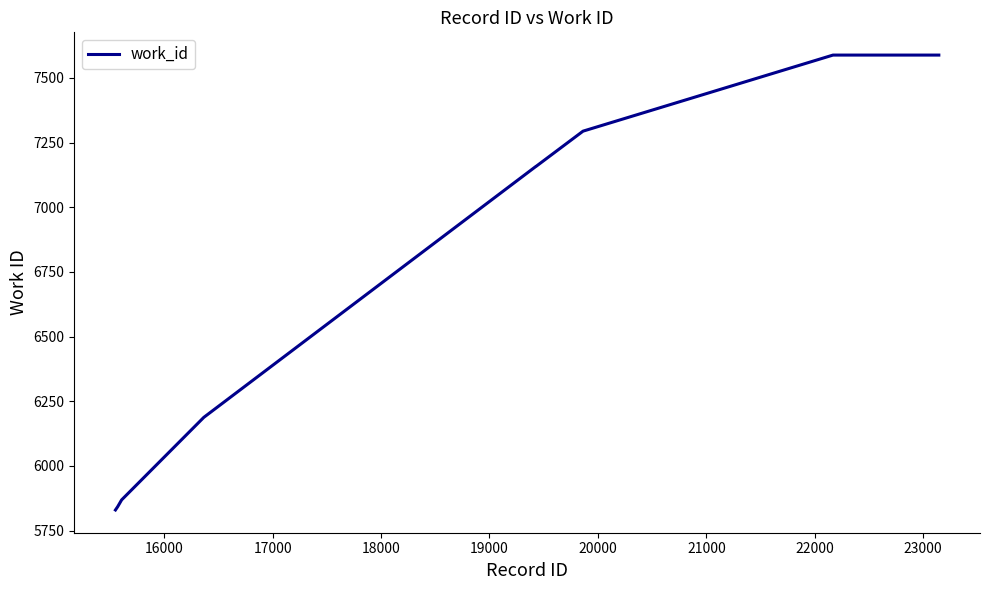

What is the greatest value displayed?

7588